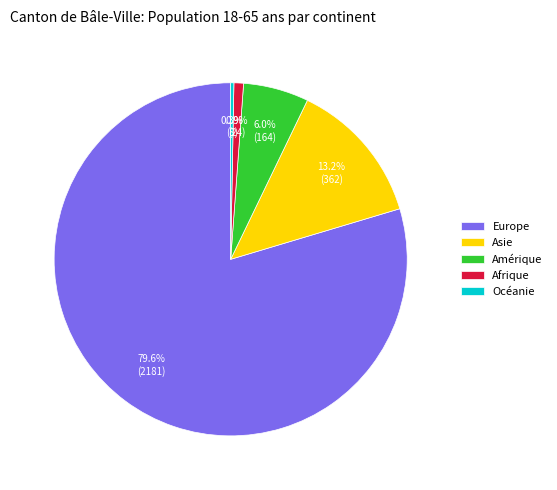

True or false: Amérique accounts for 6% of the total.

True